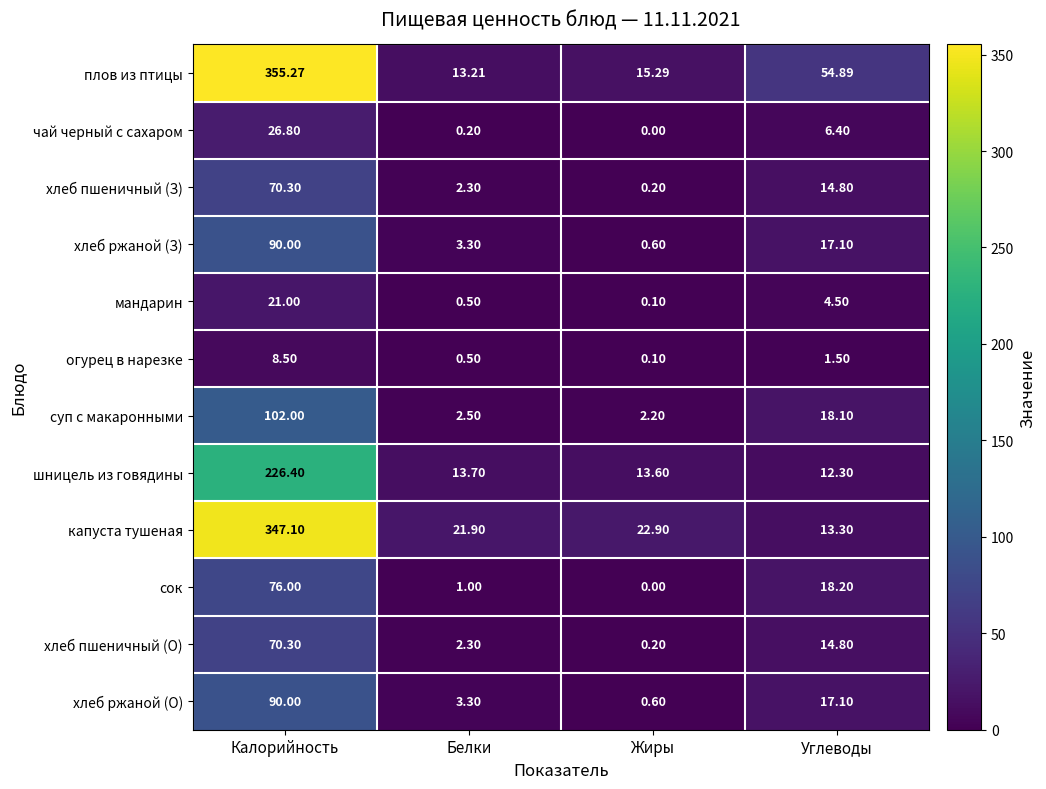

Count the number of data series in this chart.

12